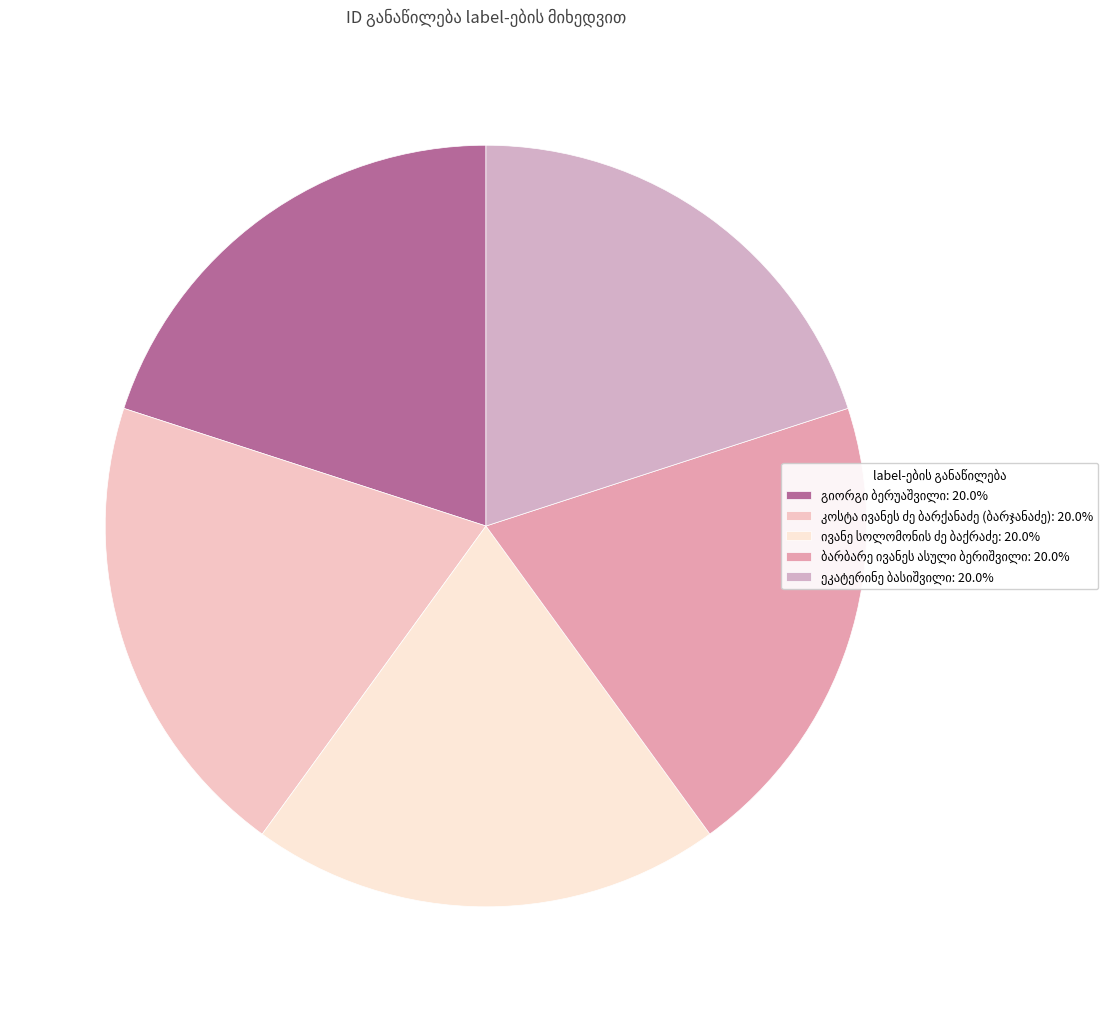

How many segments does this pie chart have?

5